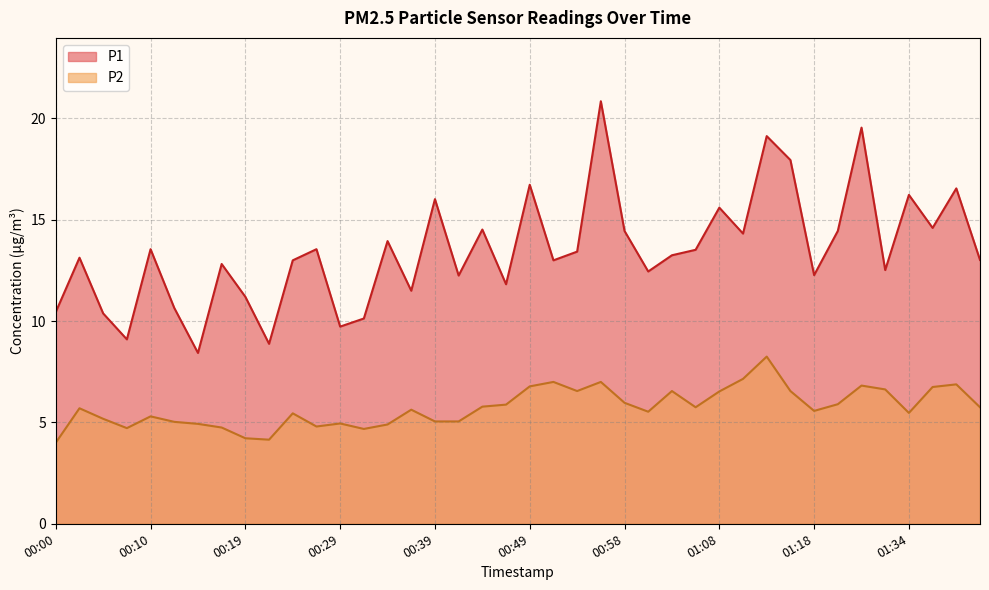

What are all the series names shown in the legend?

P1, P2